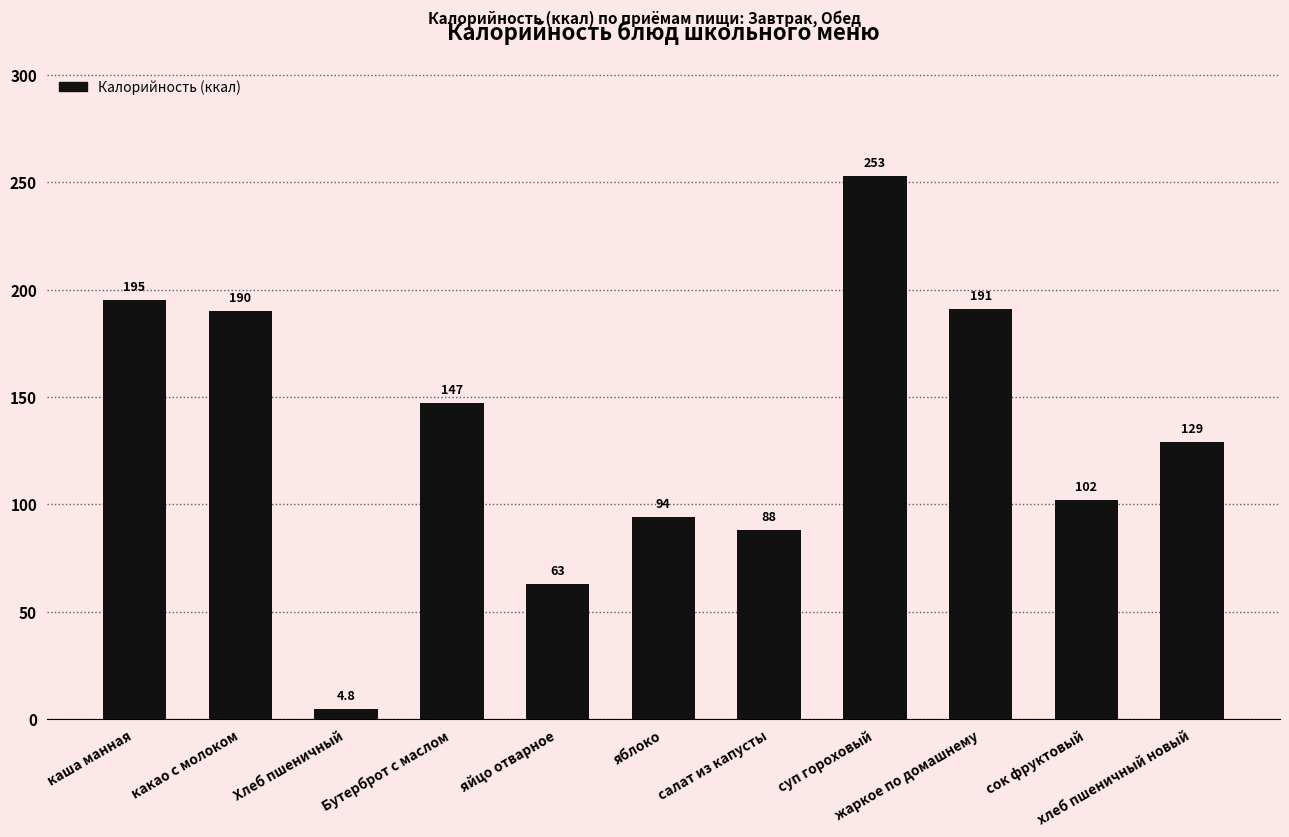

How many data points does each series have?

11